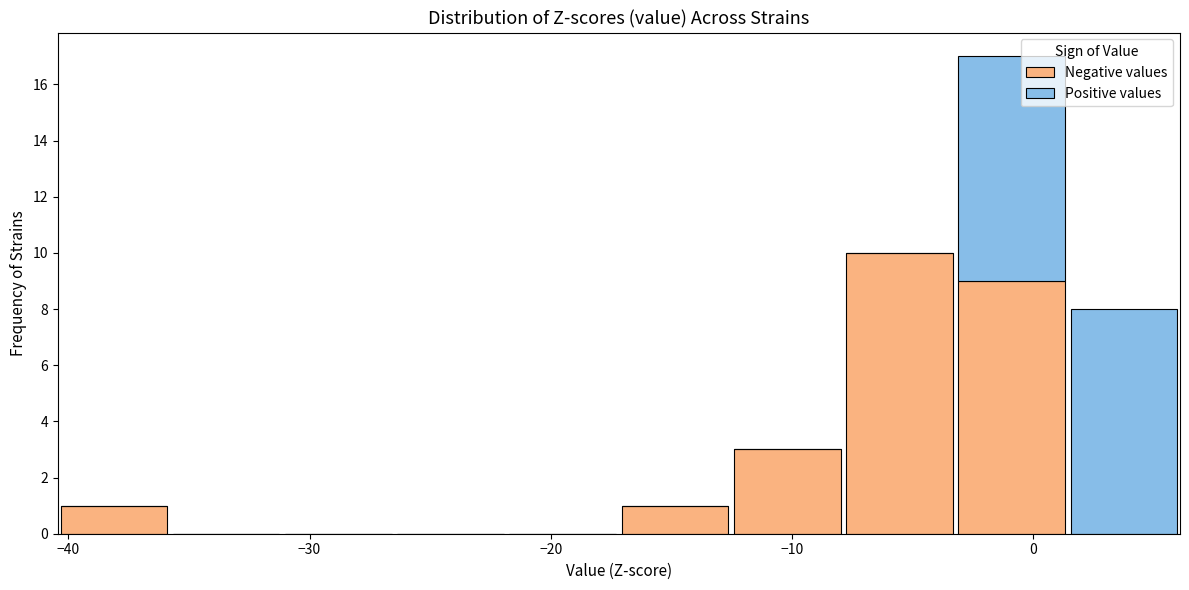

Reading left to right, transcribe this chart: for each stacked bar, give the range it covers on the x-axis and its total height. Neither the bar edges nor the heights are printed on the chart, so give them approximately, as read against the axes.

-40 to -36: 1
-36 to -31: 0
-31 to -26: 0
-26 to -22: 0
-22 to -17: 0
-17 to -13: 1
-13 to -8: 3
-8 to -3: 10
-3 to 1: 17
1 to 6: 8